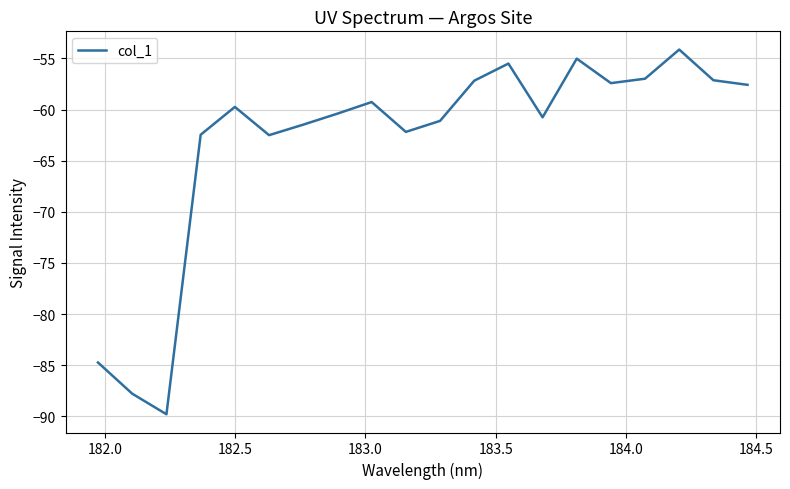

What is the difference between the second highest and minimum values?

34.8